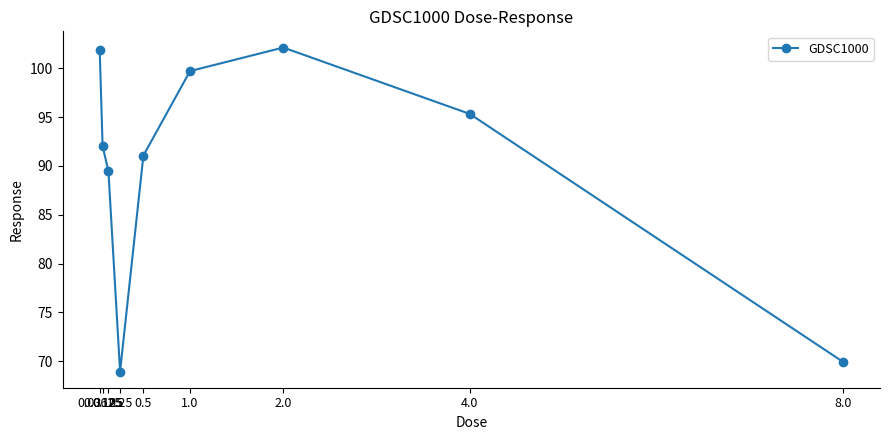

What is the difference between the values at 1.0 and 4.0?

4.4